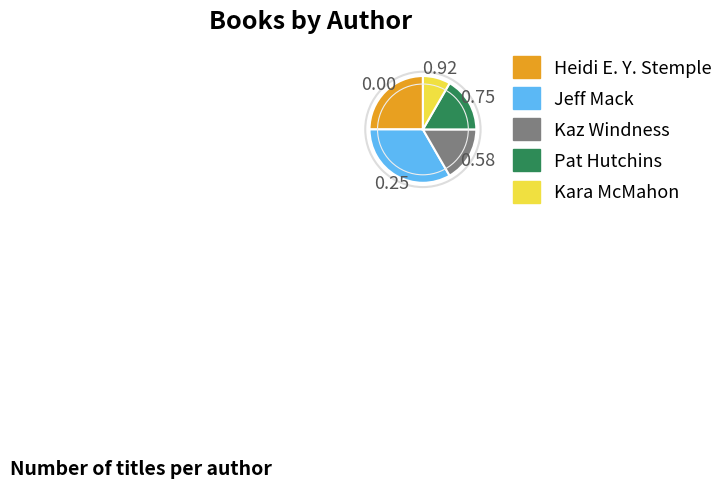

What is the smallest slice in the pie chart?

Kara McMahon